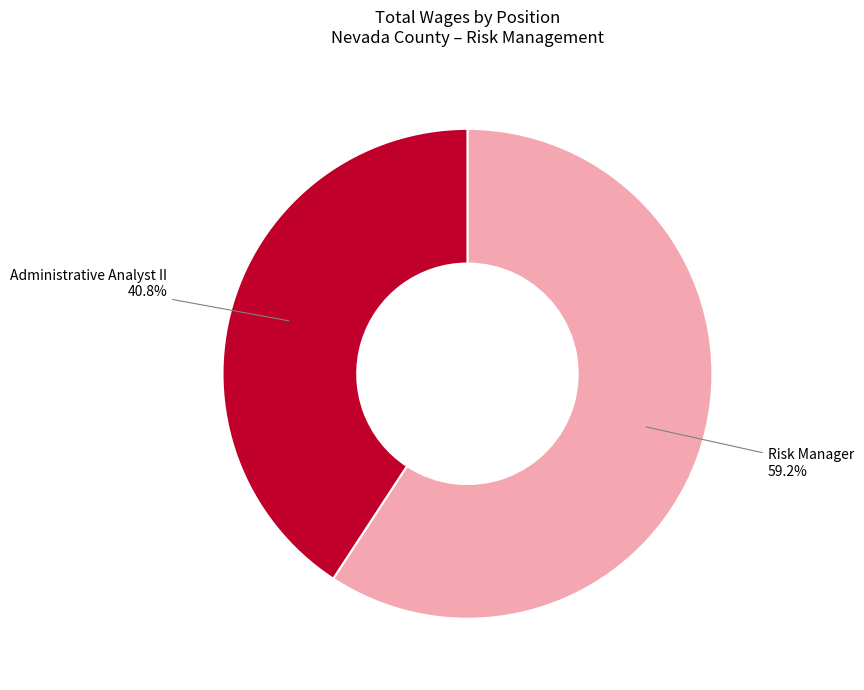

Between Risk Manager and Administrative Analyst II, which is larger?

Risk Manager